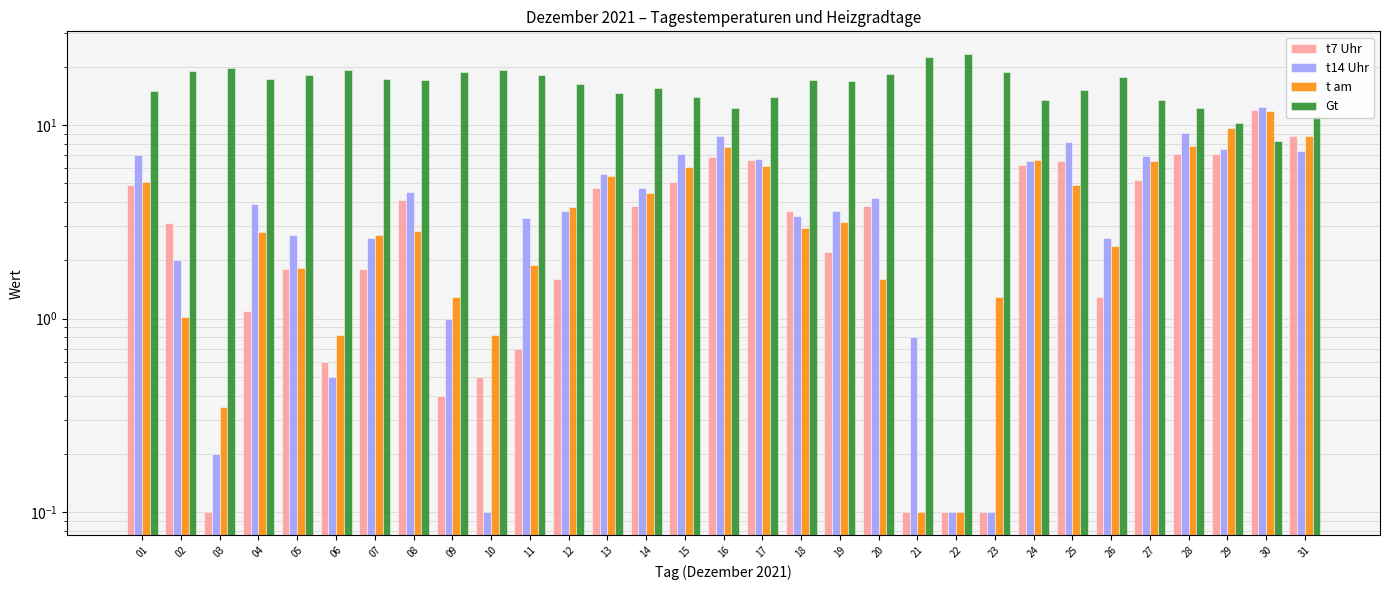

The value of Gt at 02 is 19.0. True or false?

True